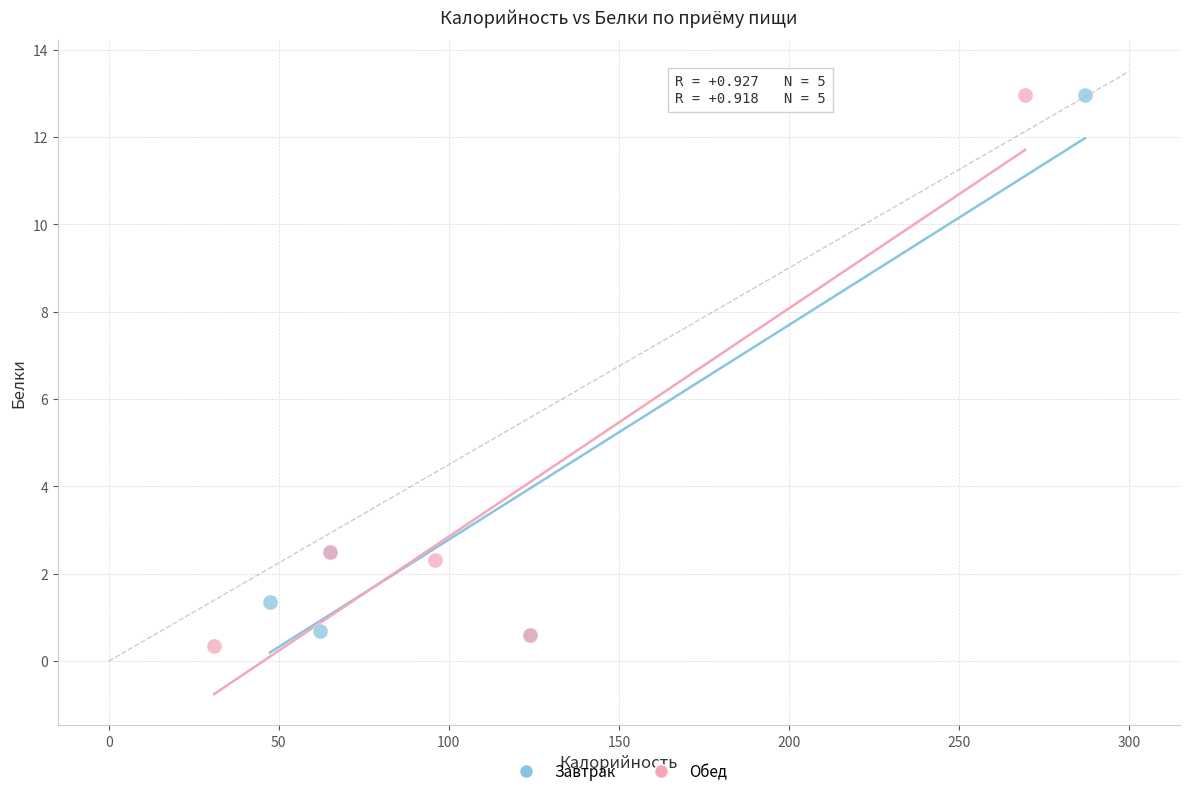

Which series has the widest spread of Y values?

Обед